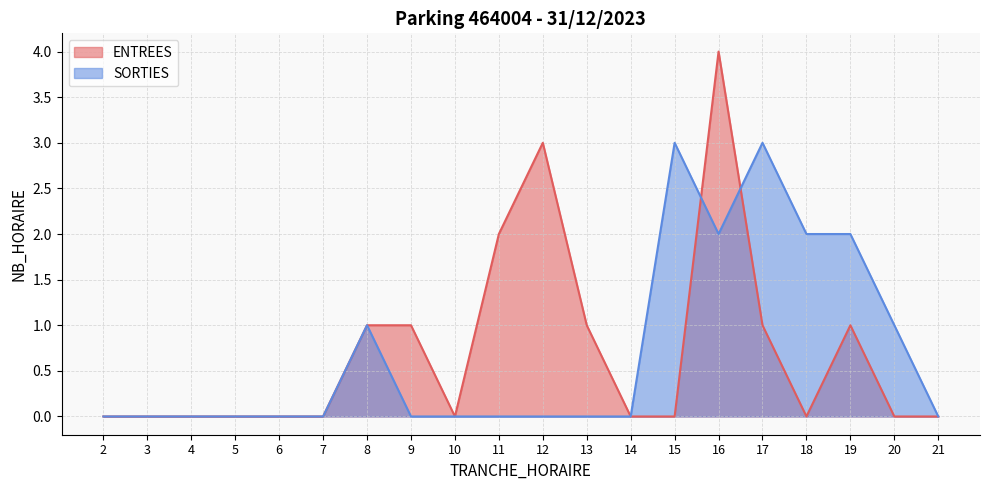

What is the spread (max minus min) of values at 16?

2